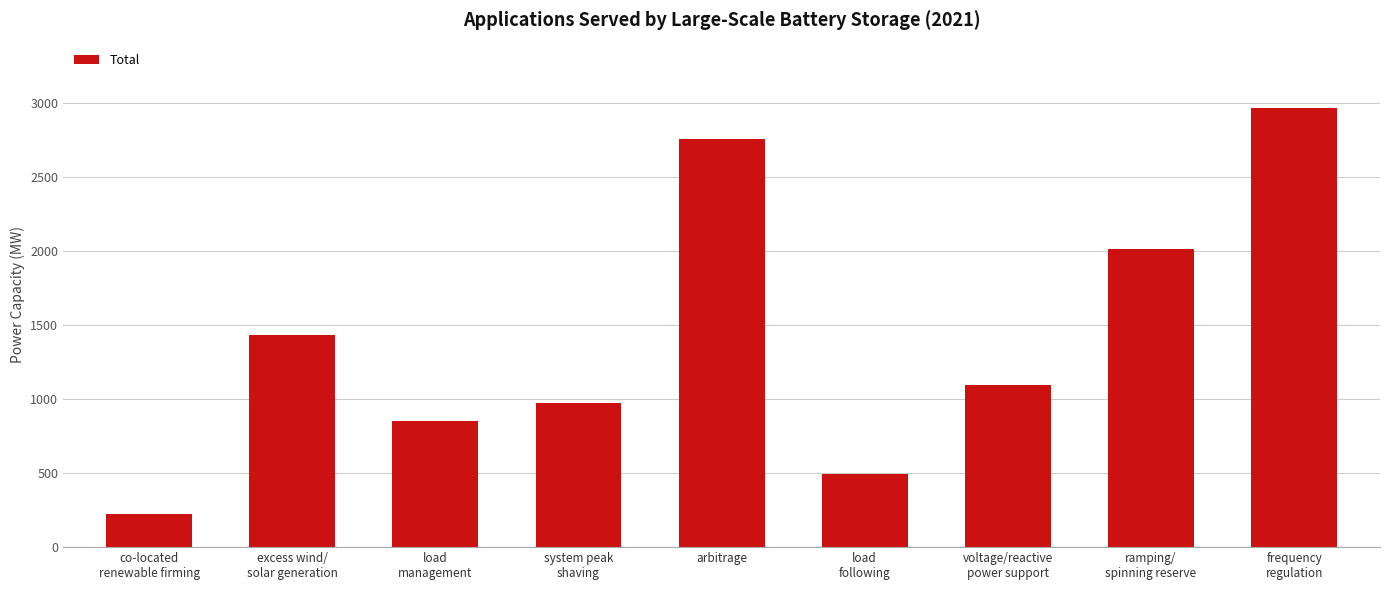

The chart shows a value of 396.0 at co-located
renewable firming. True or false?

False